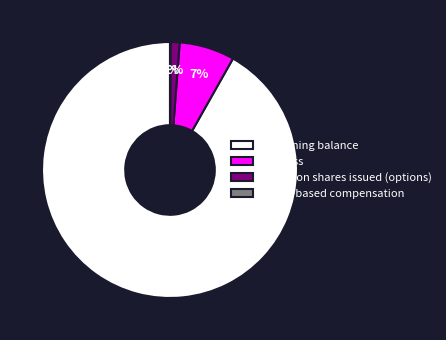

Which category accounts for the majority?

Beginning balance